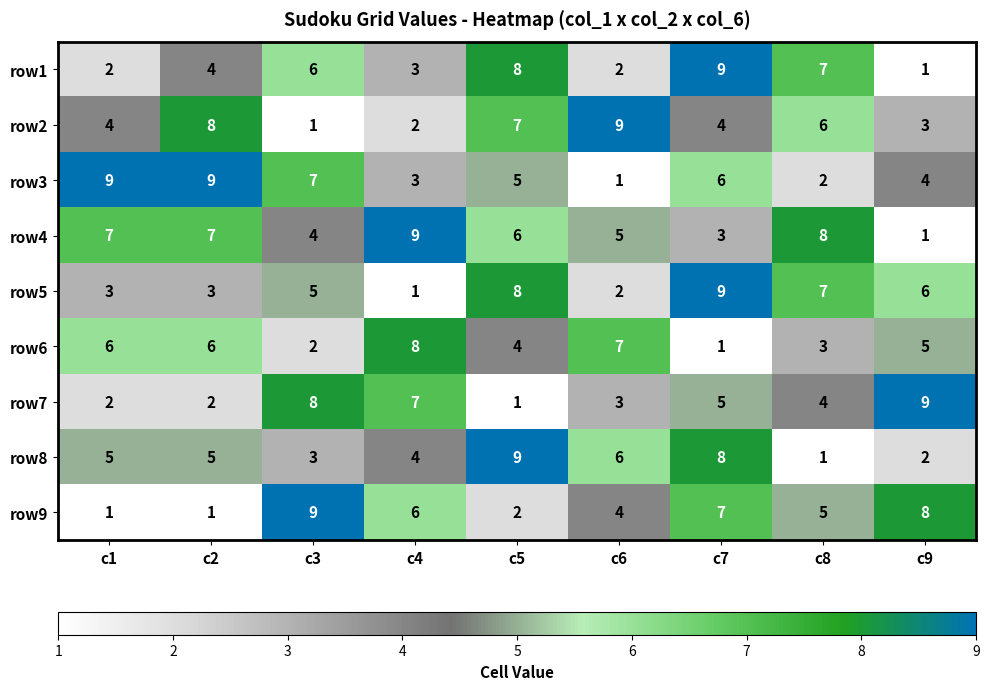

What is the difference between the maximum and minimum values in the row8 series?

8